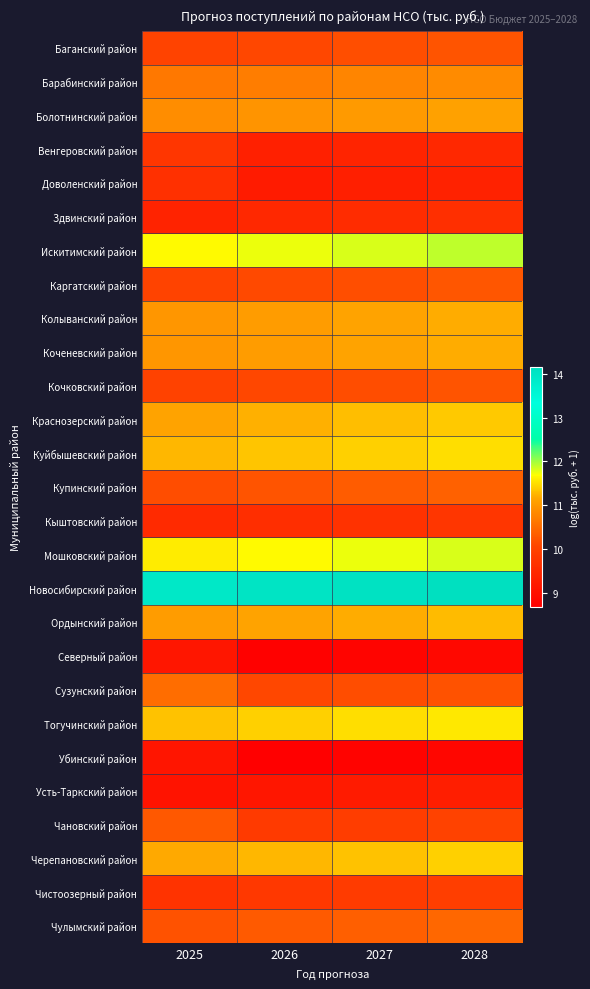

Reading right to left, list all the values displayed in this chart.

Баганский район: 2028=10.2	2027=10.2	2026=10.1	2025=10.0
Барабинский район: 2028=10.9	2027=10.8	2026=10.7	2025=10.6
Болотнинский район: 2028=11.1	2027=11.0	2026=11.0	2025=10.9
Венгеровский район: 2028=9.5	2027=9.4	2026=9.3	2025=9.8
Доволенский район: 2028=9.4	2027=9.3	2026=9.2	2025=9.7
Здвинский район: 2028=9.6	2027=9.6	2026=9.5	2025=9.4
Искитимский район: 2028=11.9	2027=11.8	2026=11.7	2025=11.7
Каргатский район: 2028=10.2	2027=10.2	2026=10.1	2025=10.0
Колыванский район: 2028=11.2	2027=11.1	2026=11.1	2025=11.0
Коченевский район: 2028=11.2	2027=11.1	2026=11.1	2025=11.0
Кочковский район: 2028=10.2	2027=10.2	2026=10.1	2025=10.0
Краснозерский район: 2028=11.4	2027=11.3	2026=11.2	2025=11.1
Куйбышевский район: 2028=11.5	2027=11.4	2026=11.3	2025=11.3
Купинский район: 2028=10.4	2027=10.3	2026=10.2	2025=10.2
Кыштовский район: 2028=9.8	2027=9.7	2026=9.6	2025=9.5
Мошковский район: 2028=11.8	2027=11.7	2026=11.7	2025=11.6
Новосибирский район: 2028=14.2	2027=14.1	2026=14.0	2025=13.9
Ордынский район: 2028=11.3	2027=11.2	2026=11.1	2025=11.0
Северный район: 2028=8.9	2027=8.8	2026=8.7	2025=9.1
Сузунский район: 2028=10.2	2027=10.1	2026=10.1	2025=10.5
Тогучинский район: 2028=11.6	2027=11.5	2026=11.4	2025=11.3
Убинский район: 2028=8.8	2027=8.7	2026=8.7	2025=9.1
Усть-Таркский район: 2028=9.3	2027=9.2	2026=9.1	2025=9.1
Чановский район: 2028=10.0	2027=9.9	2026=9.8	2025=10.3
Черепановский район: 2028=11.4	2027=11.3	2026=11.3	2025=11.2
Чистоозерный район: 2028=9.9	2027=9.9	2026=9.8	2025=9.7
Чулымский район: 2028=10.4	2027=10.4	2026=10.3	2025=10.2